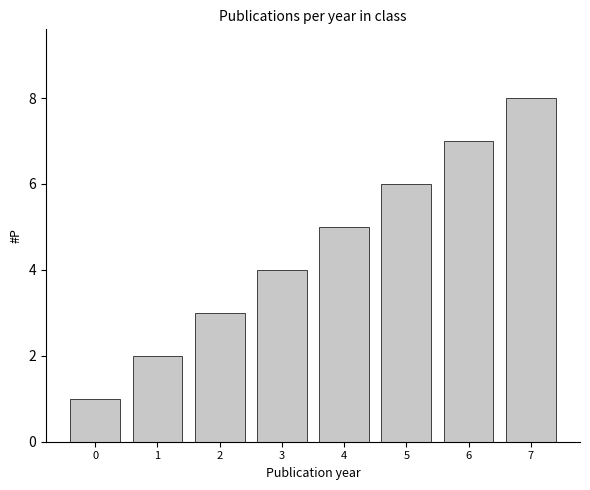

What is the maximum value shown in the chart?

8